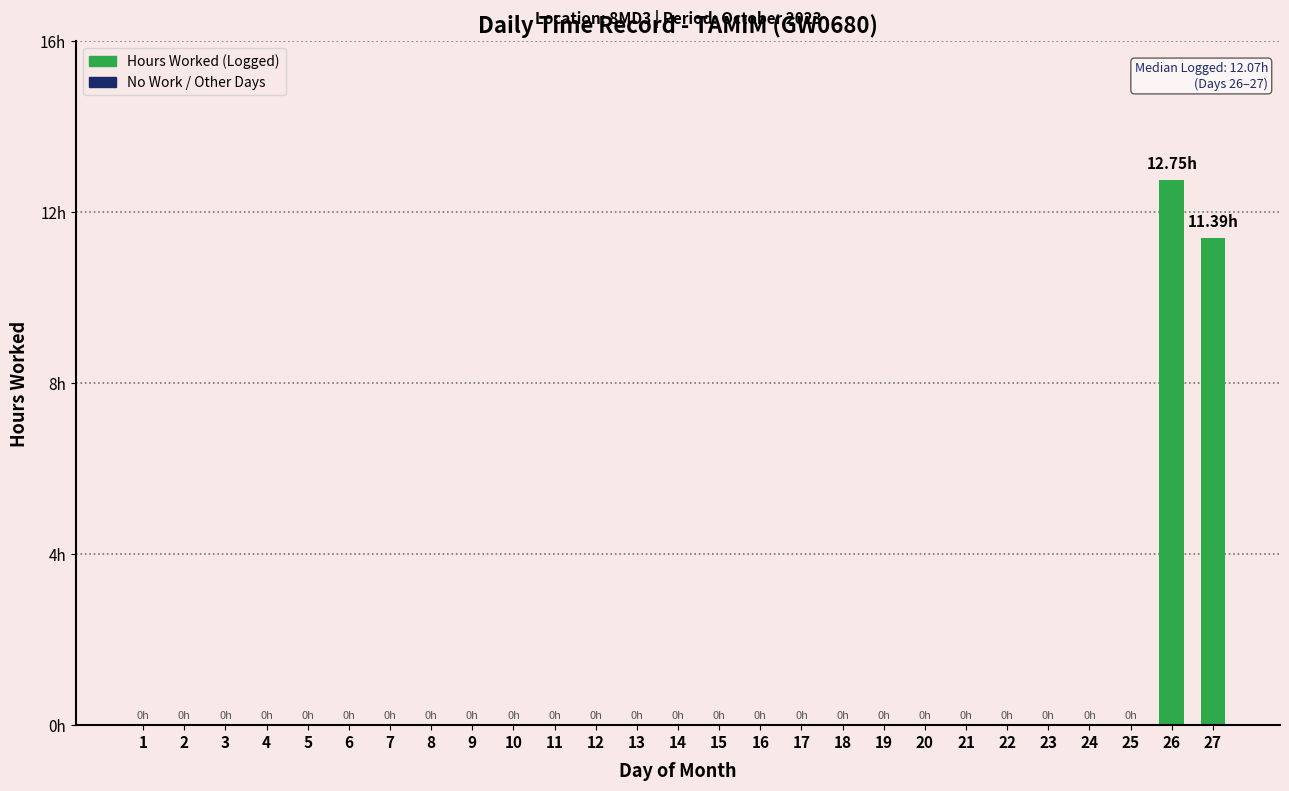

Are the bars horizontal?

No